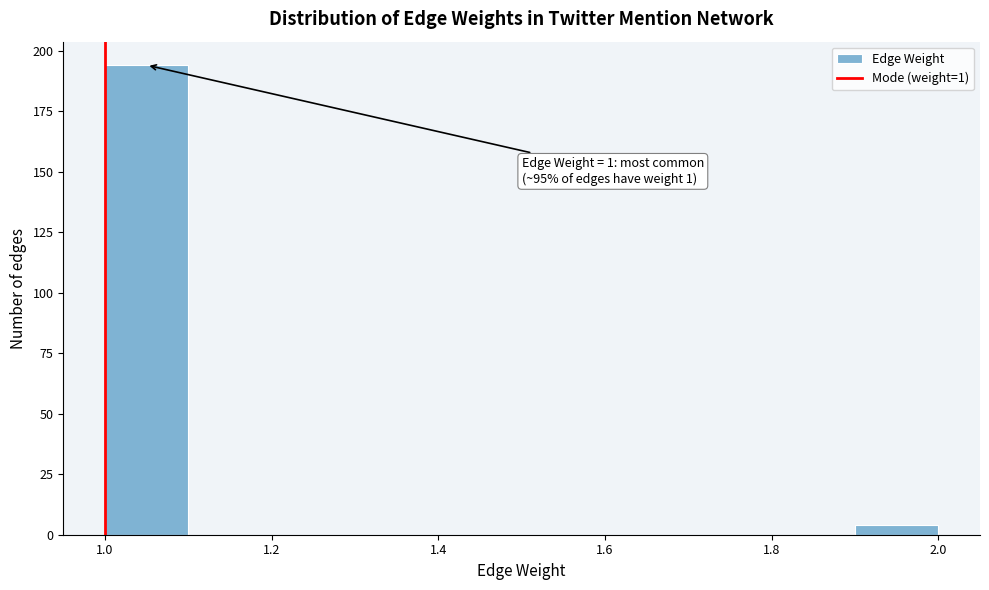

Over which range of the x-axis is the bar tallest?

1.0 to 1.1